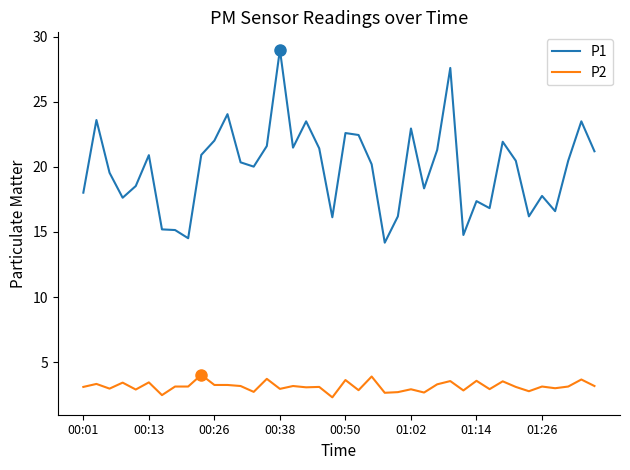

Rank the series by their maximum value, from highest to lowest.

P1, P2